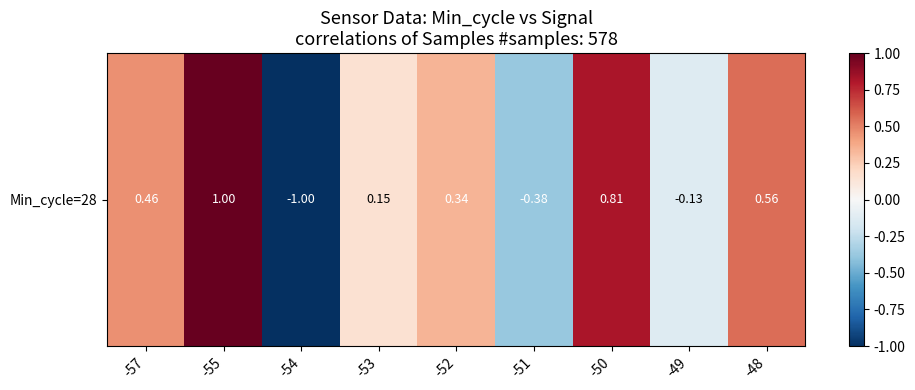

Where is the data nearest to the value 0?

-49